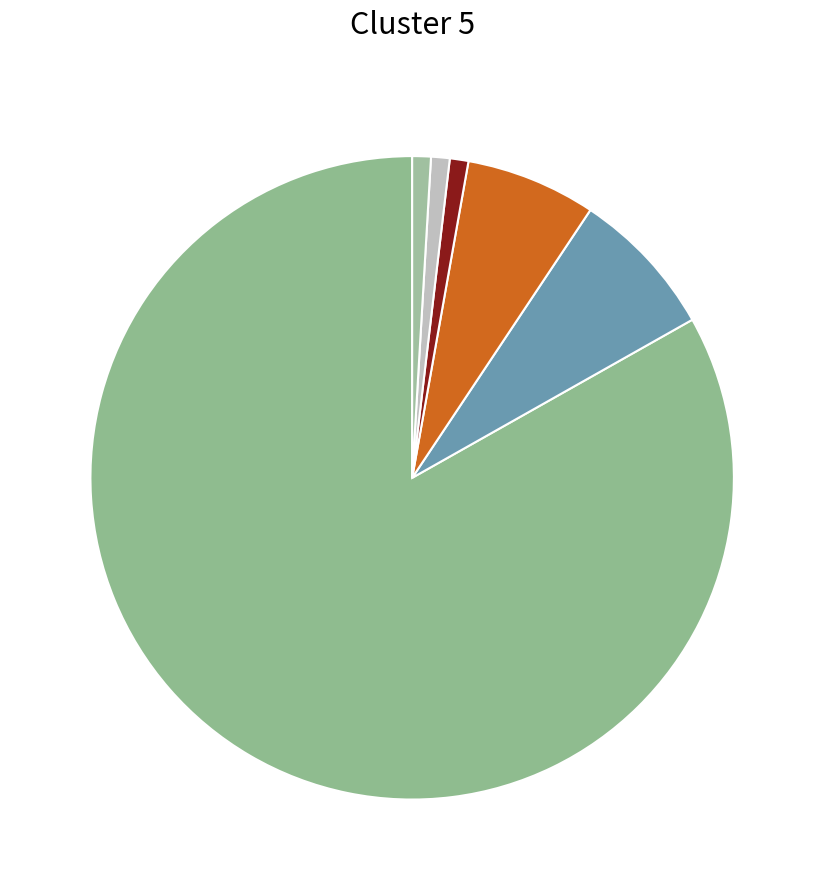

Which category has the biggest portion of the pie?

VV